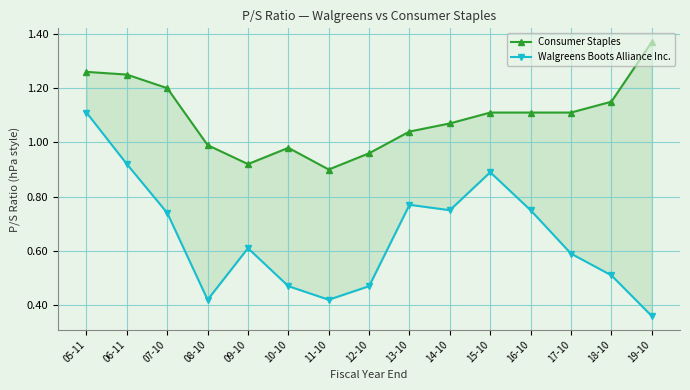

Is it true that Consumer Staples equals 1.2 at 06-11?

True